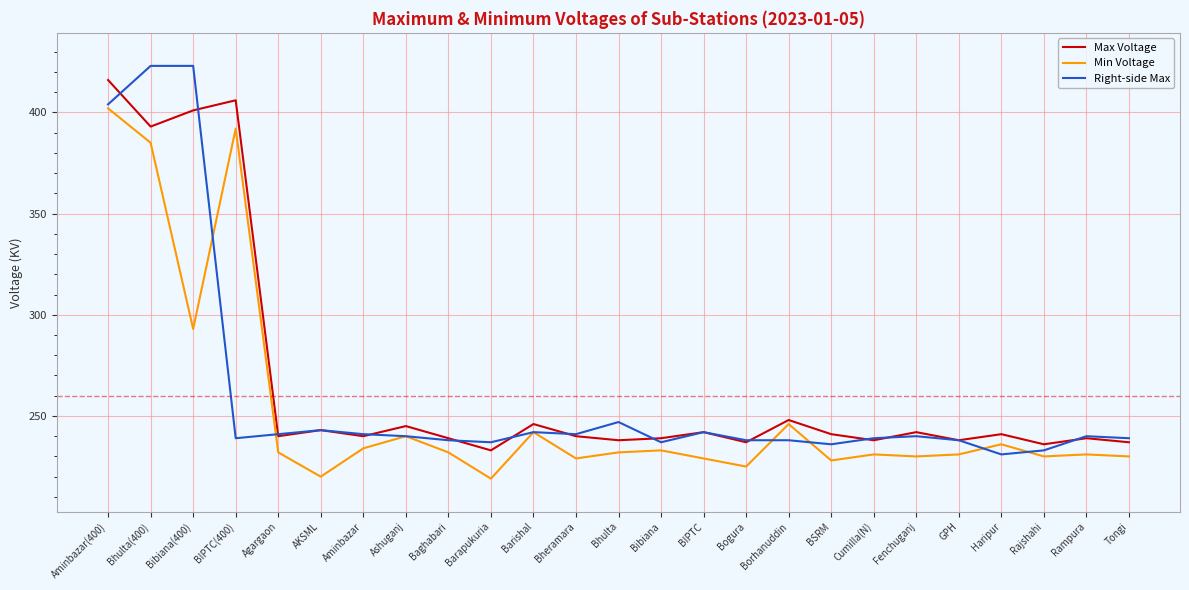

Does the chart display data point markers on the line(s)?

No